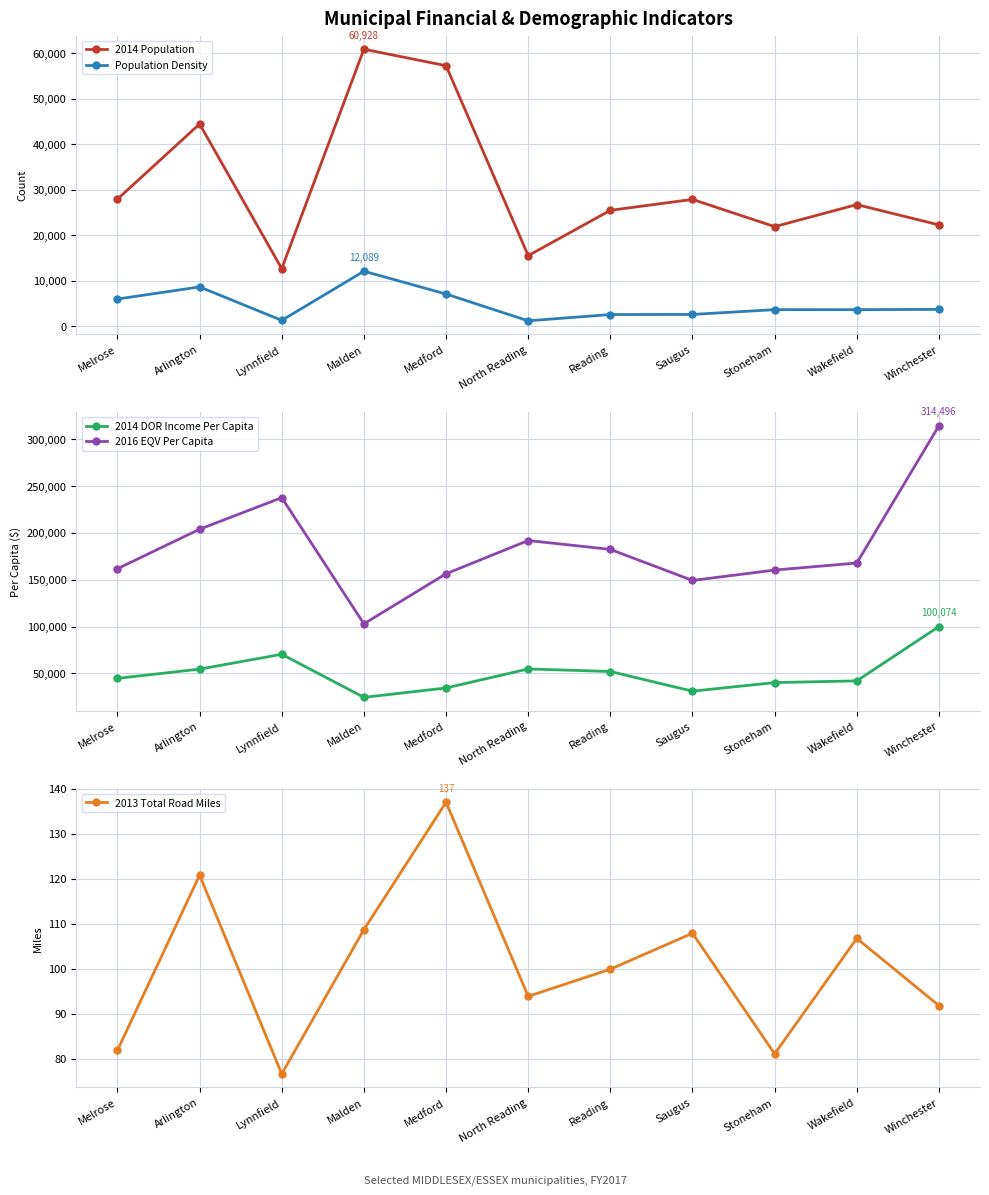

What is the maximum value for Population Density?

12089